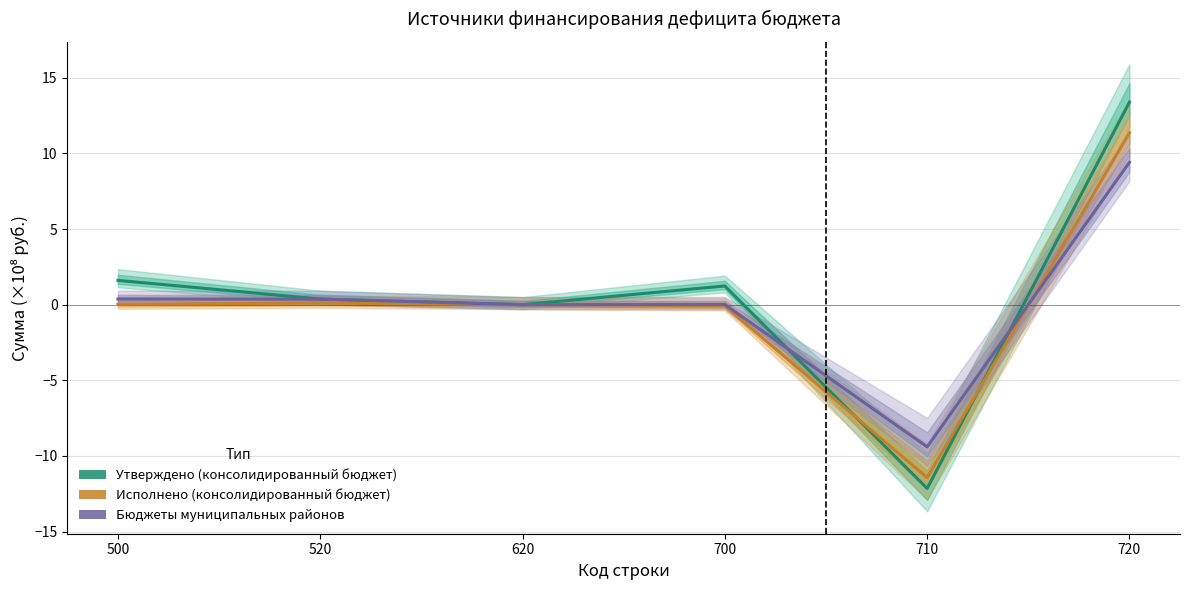

What is the value of the Исполнено (консолидированный бюджет) point at the 4th from the left?

-0.1